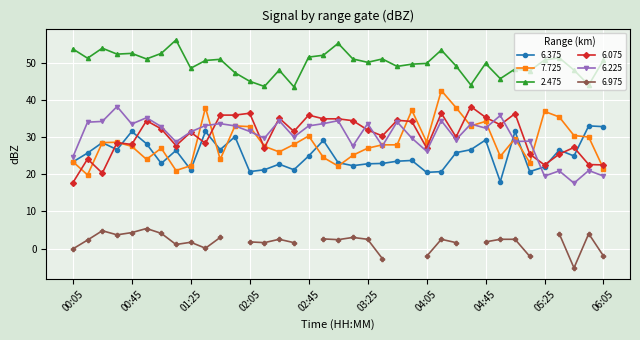

True or false: 6.375 and 2.475 intersect in this chart.

False